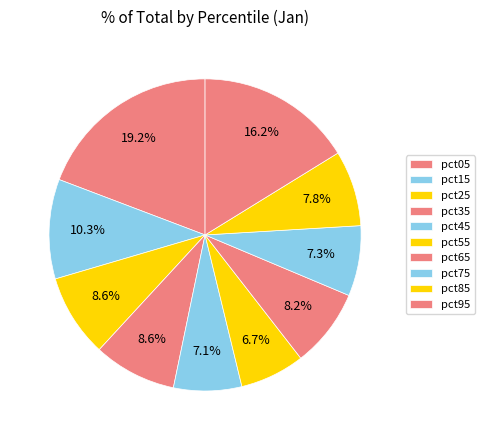

What percentage do pct65 and pct75 together represent?

15.4%